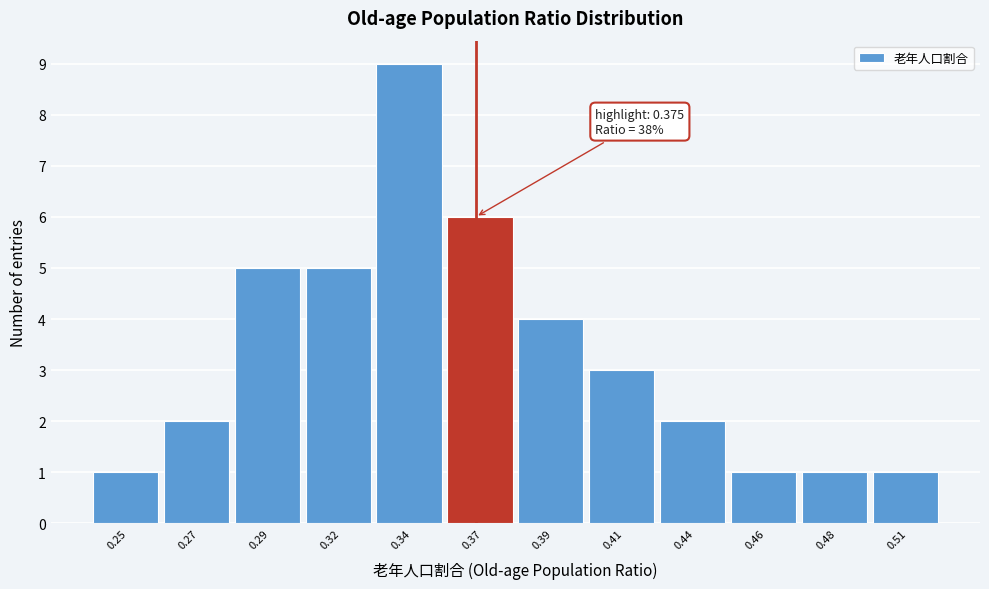

Reading left to right, what are all the values shown in this chart?

1	2	5	5	9	6	4	3	2	1	1	1